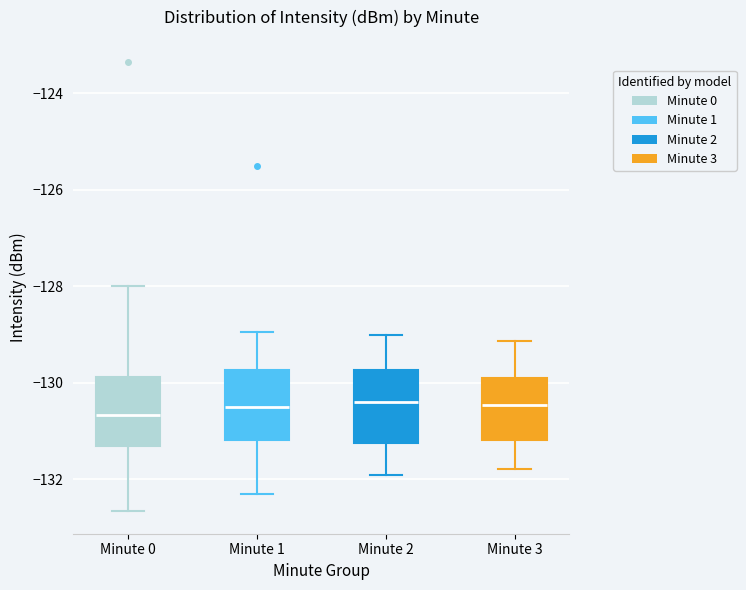

Reading left to right, transcribe this box plot: for each box, give where its median line is, the range the box spans, and where its two whiskers end, as read against the y-axis. The values are not printed on the chart, so give them approximately, as read against the axis.

Minute 0: median -130.6, box -131.4 to -129.8, whiskers -132.6 to -128.0
Minute 1: median -130.6, box -131.2 to -129.8, whiskers -132.2 to -129.0
Minute 2: median -130.4, box -131.2 to -129.8, whiskers -132.0 to -129.0
Minute 3: median -130.4, box -131.2 to -129.8, whiskers -131.8 to -129.2